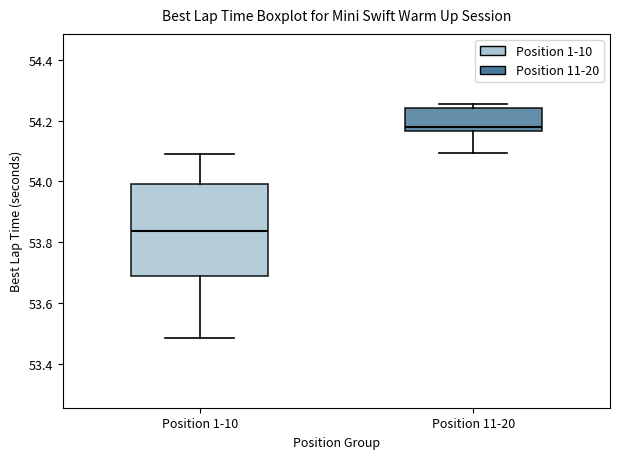

Where does the lower whisker of the box for Position 1-10 end on the y-axis? The values are not printed on the chart, so give them approximately, as read against the axis.

53.48